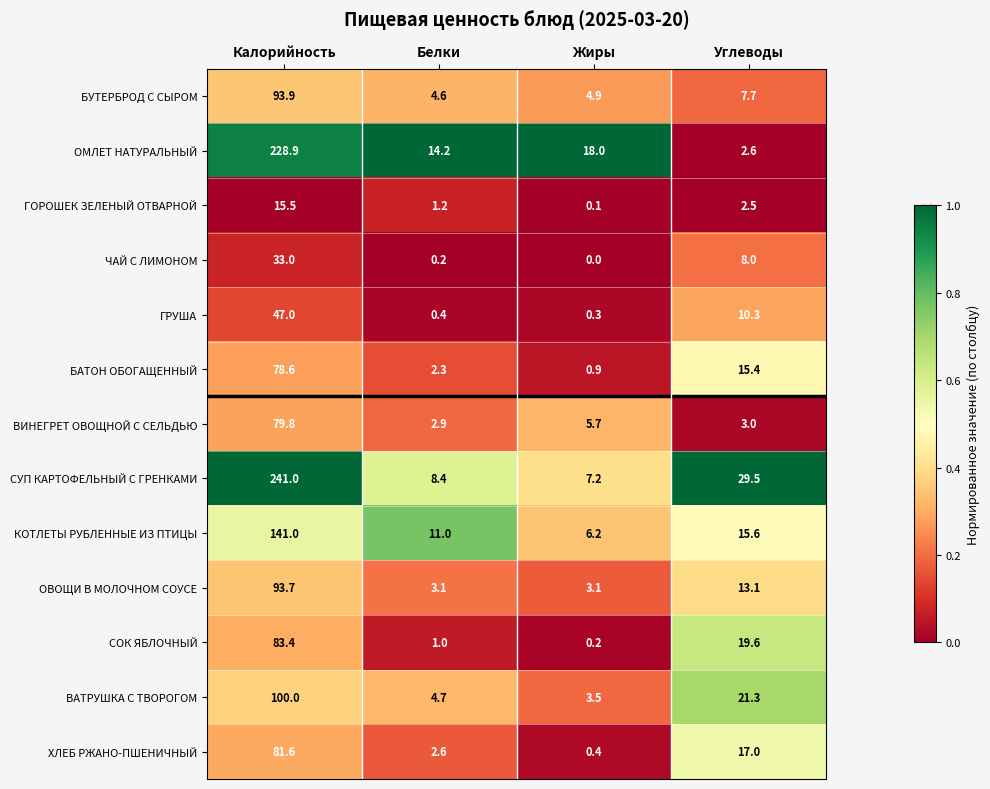

Which series changed the most between Калорийность and Углеводы?

ОМЛЕТ НАТУРАЛЬНЫЙ